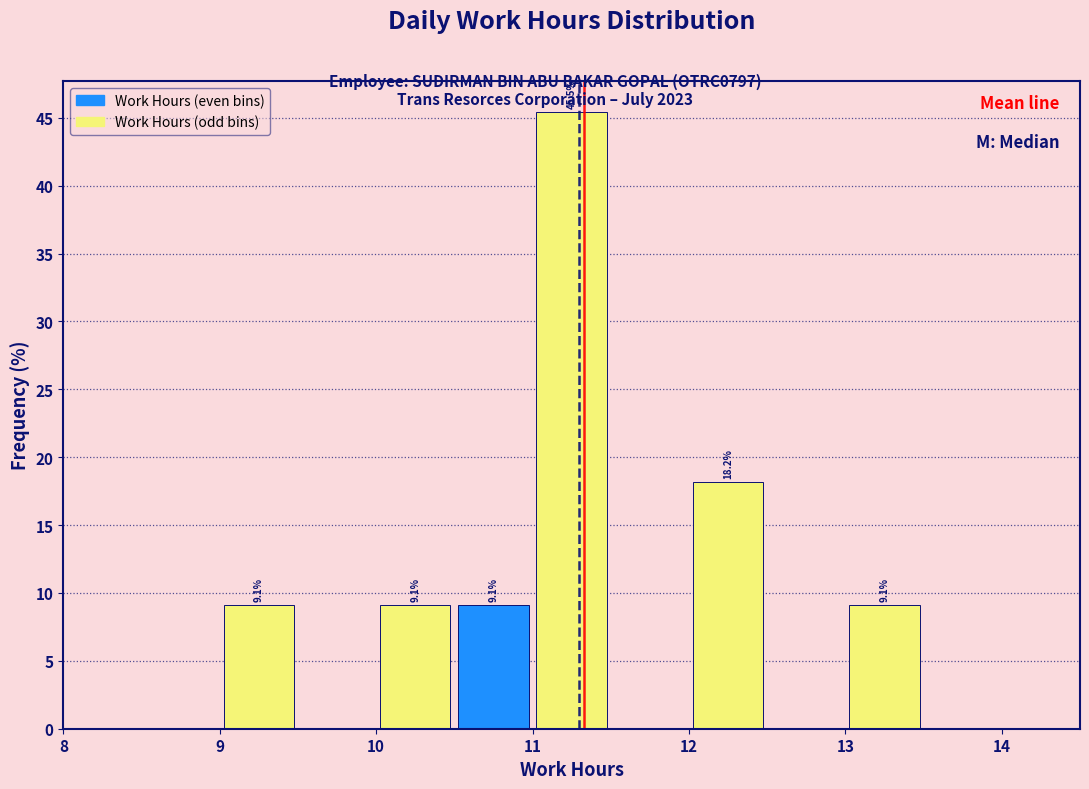

Which range on the x-axis has the tallest bar?

11.0 to 11.5